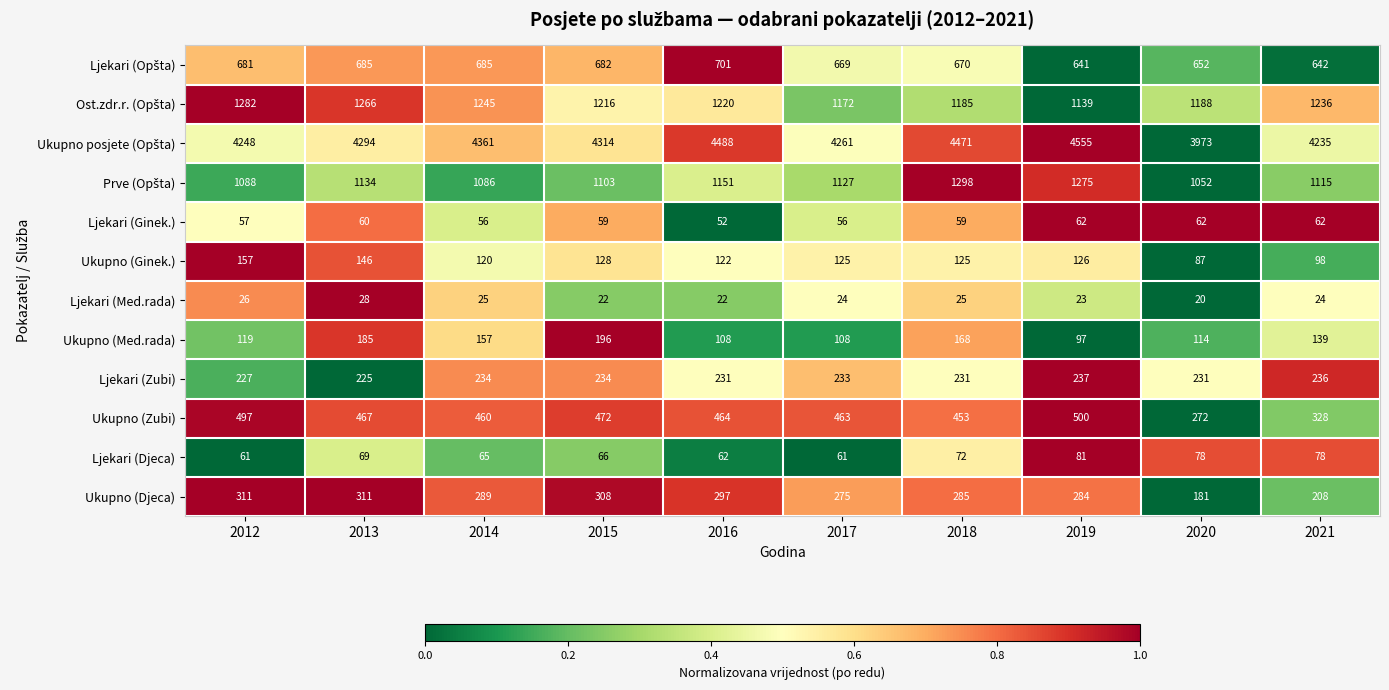

Which category has the lowest value across all series?

2020